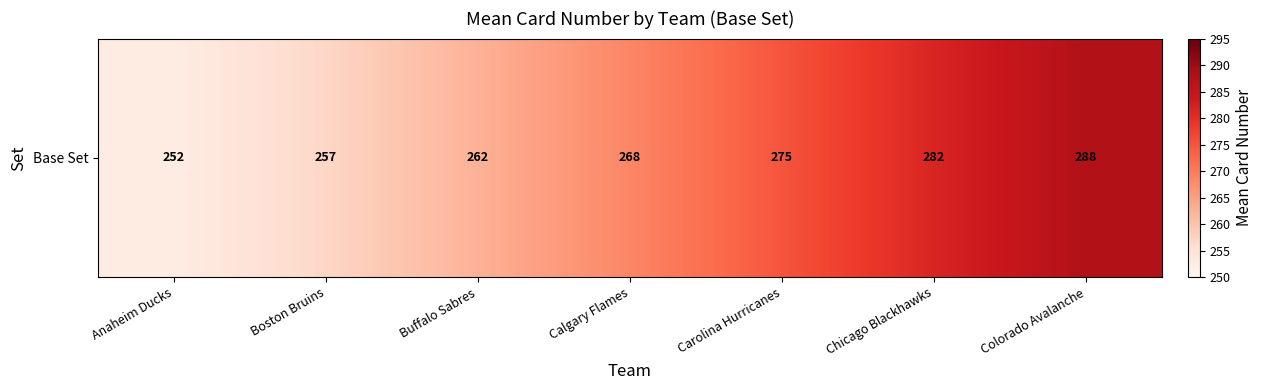

What value does the data have at Calgary Flames?

268.5